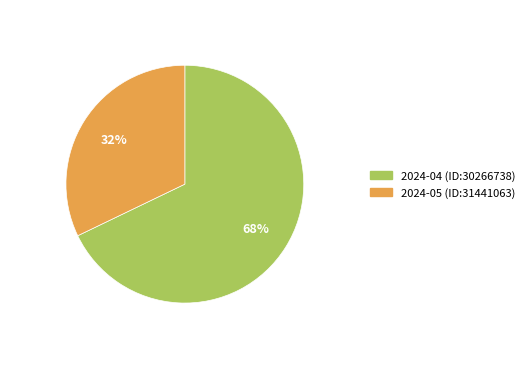

True or false: 2024-04 (ID:30266738) accounts for 68% of the total.

True